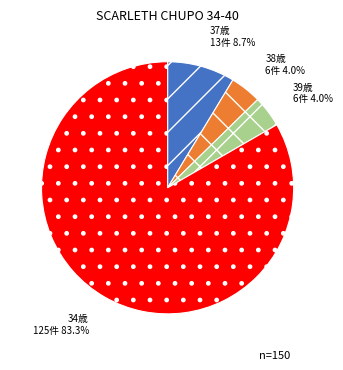

Does any single category account for the majority?

Yes